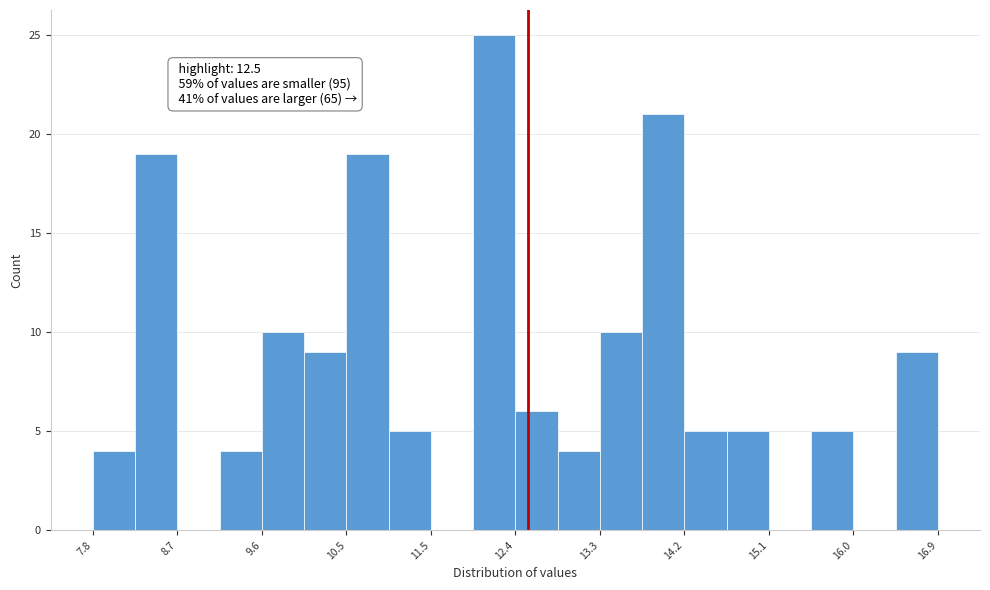

Over which range of the x-axis is the bar tallest?

11.9 to 12.4